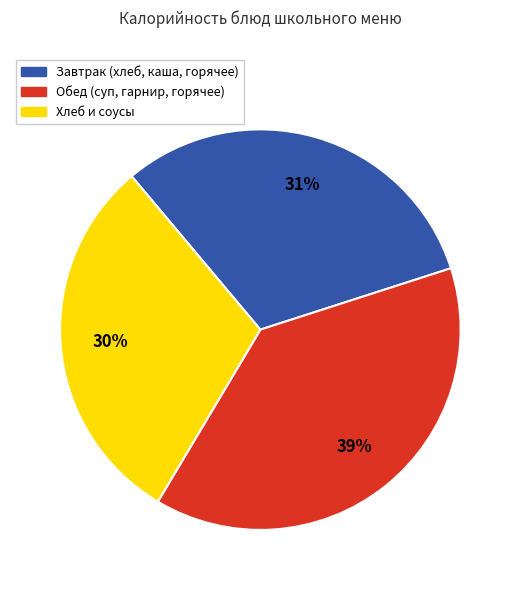

To the nearest percent, what is the average slice percentage?

33%